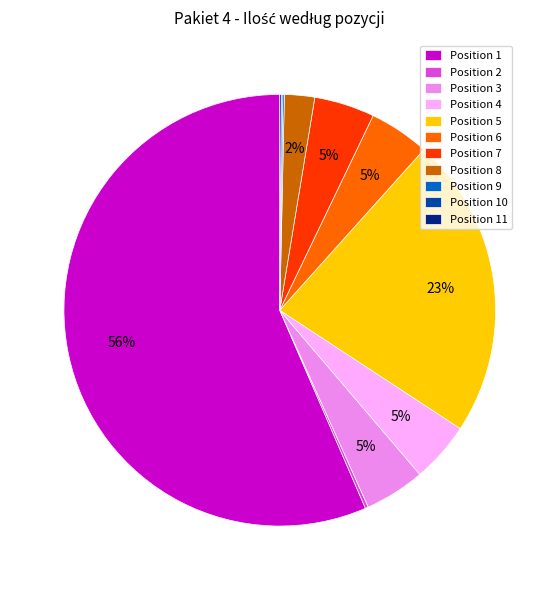

Which slice represents more than half of the pie?

Position 1